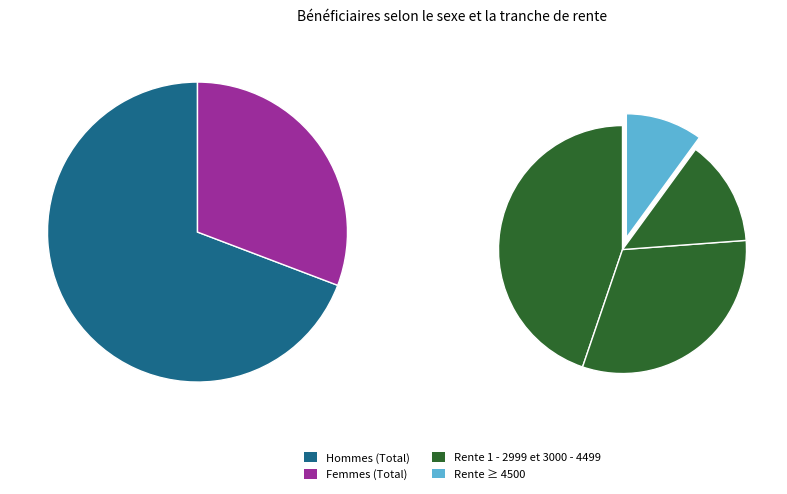

Which category has the biggest portion of the pie?

Hommes